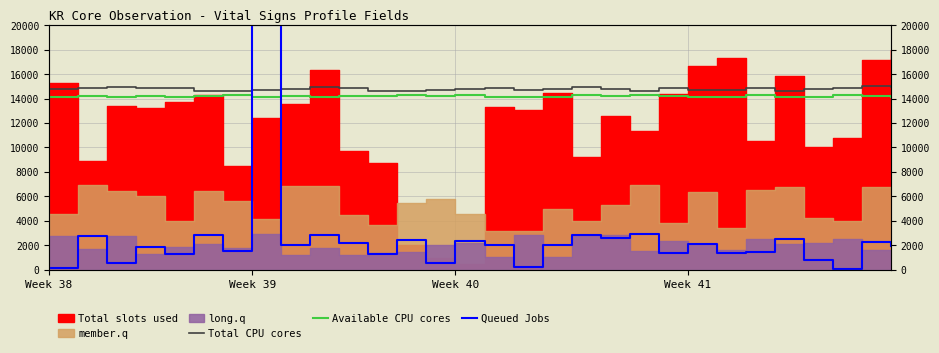

In Available CPU cores, how many points are higher than both neighbors (excluding endpoints)?

11